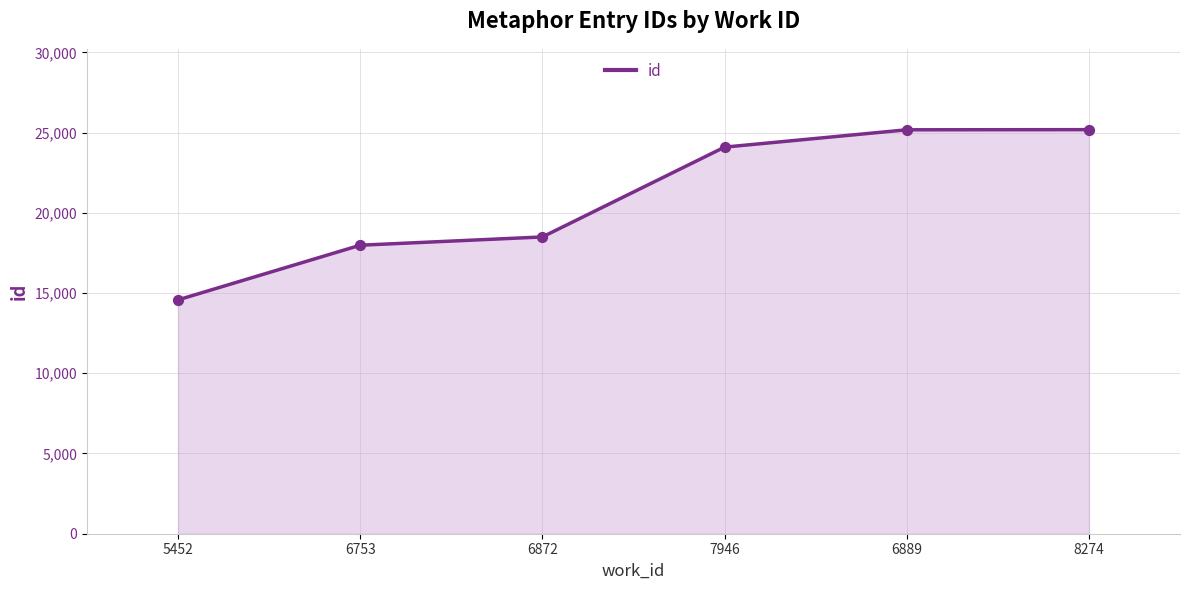

What is the ratio of the value at 7946 to the value at 6889?

1.0